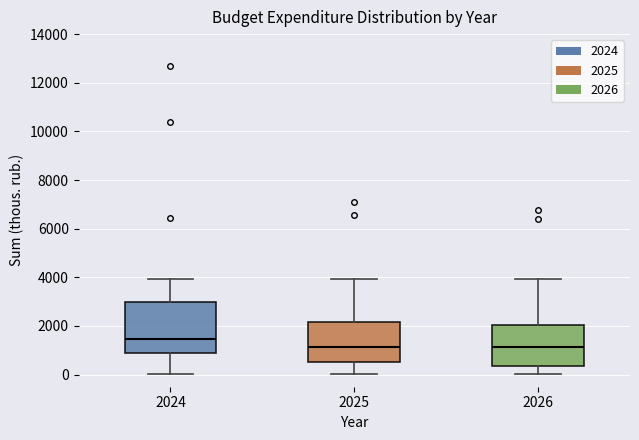

Reading left to right, transcribe this box plot: for each box, give where its median line is, the range the box spans, and where its two whiskers end, as read against the y-axis. The values are not printed on the chart, so give them approximately, as read against the axis.

2024: median 1400, box 800 to 3000, whiskers 0 to 4000
2025: median 1200, box 600 to 2200, whiskers 0 to 4000
2026: median 1200, box 400 to 2000, whiskers 0 to 4000